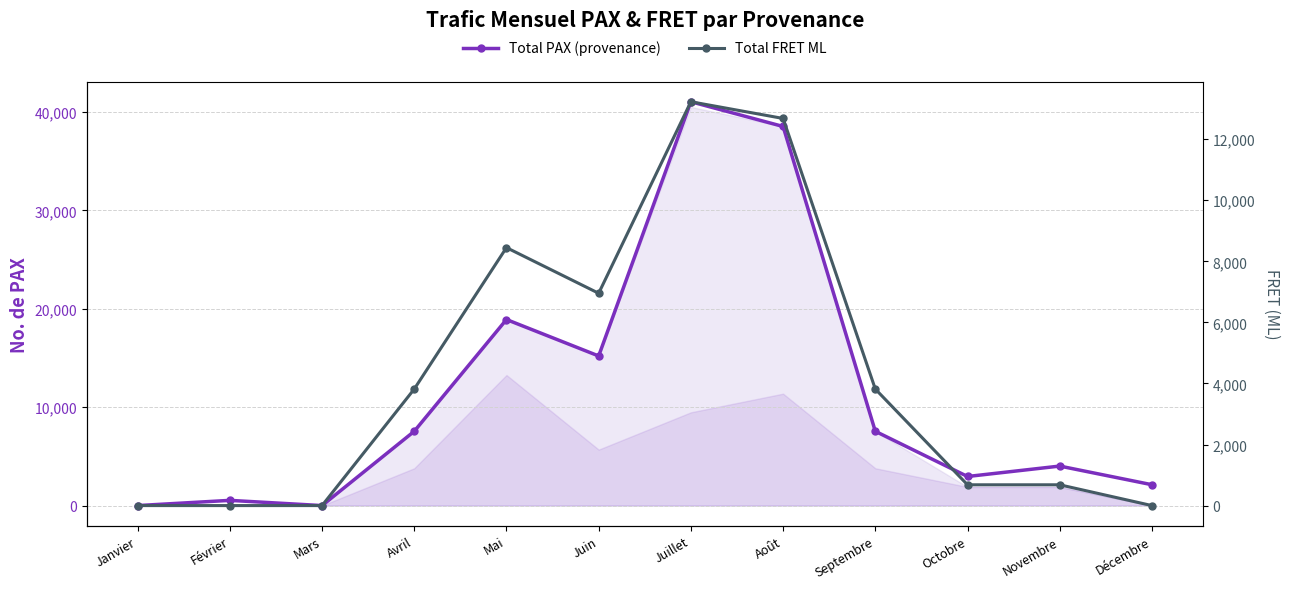

Which series has the largest total across all categories?

Total PAX (provenance)